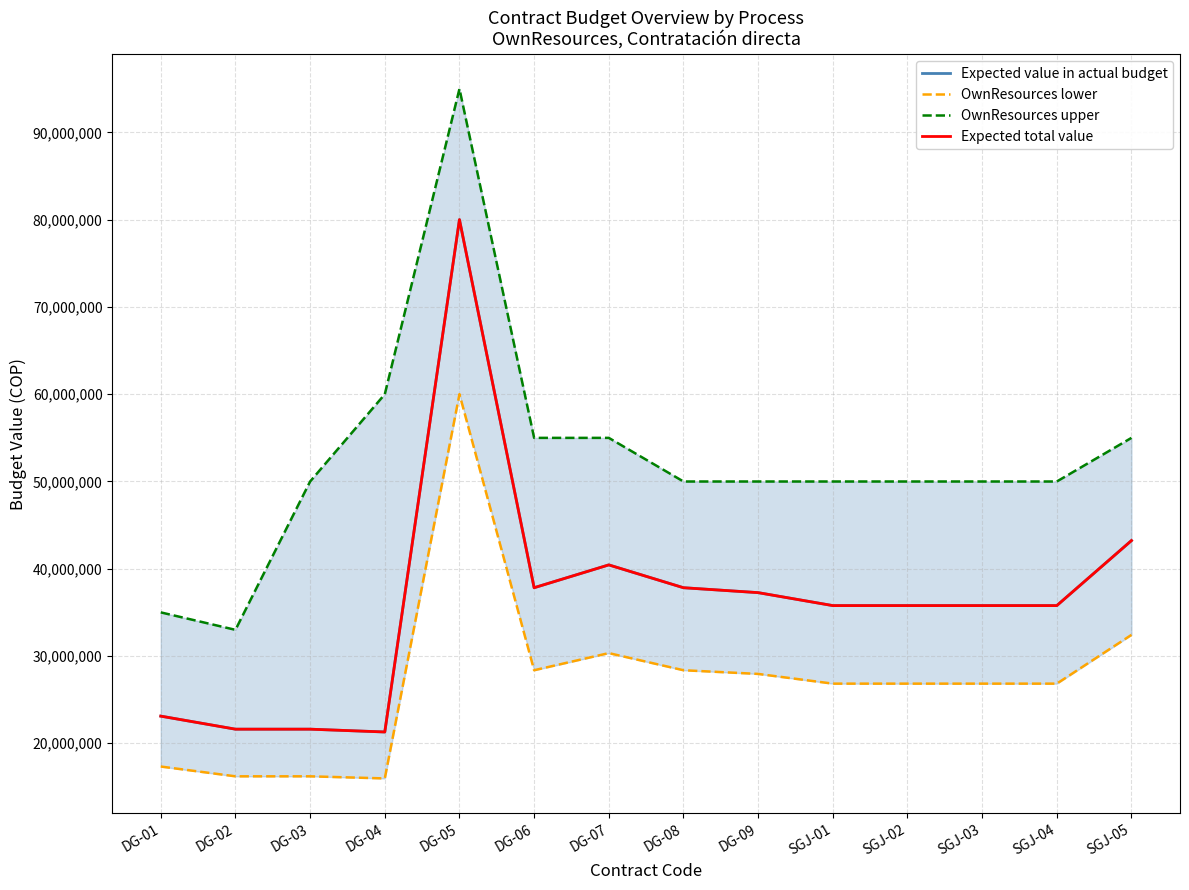

True or false: Expected total value and Expected value in actual budget cross at least once.

False